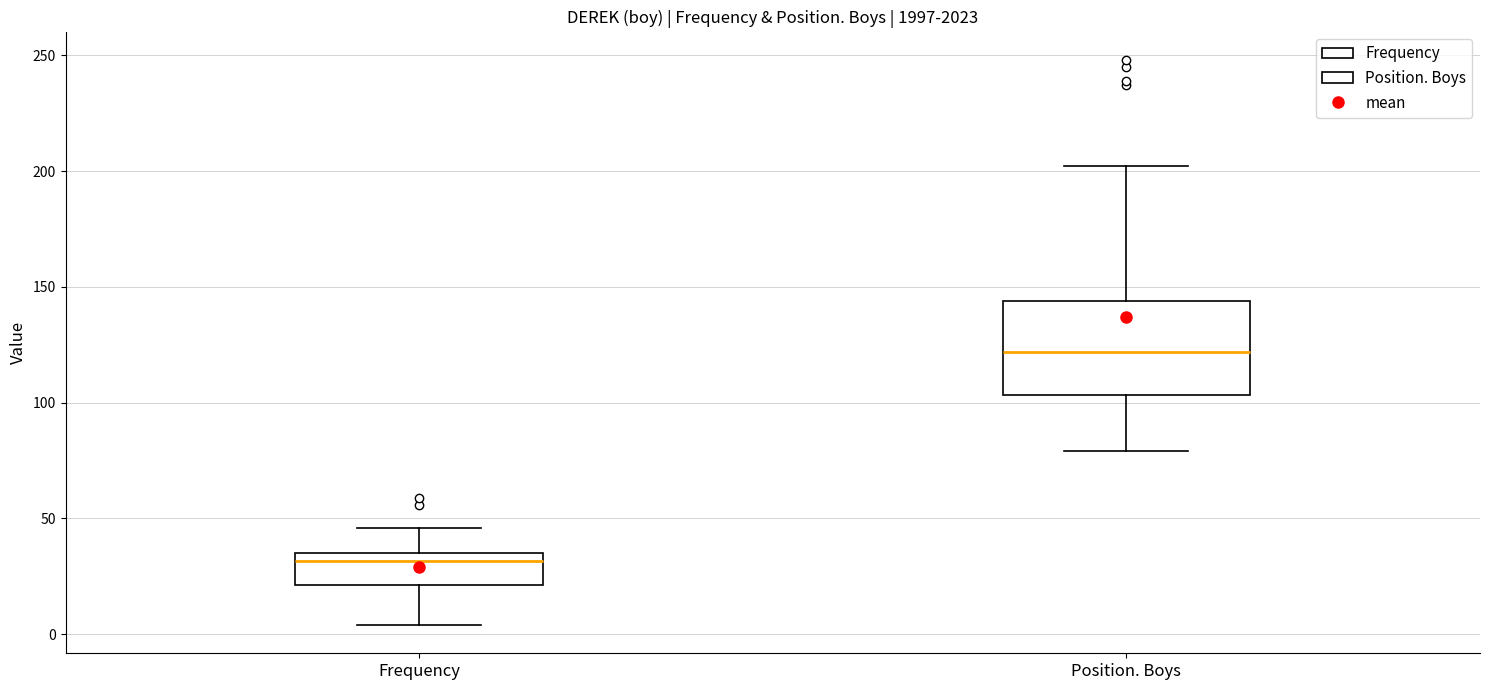

Reading left to right, read every box against the y-axis: the position of its median line, the range the box covers, and the ends of its whiskers. The values are not printed on the chart, so give them approximately, as read against the axis.

Frequency: median 30, box 20 to 35, whiskers 5 to 45
Position. Boys: median 120, box 105 to 145, whiskers 80 to 200